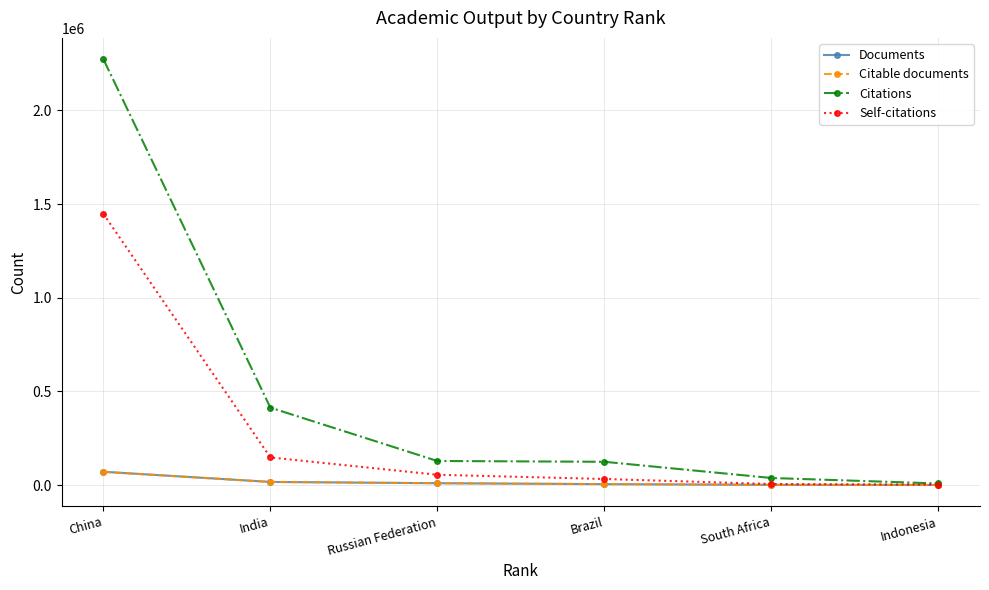

How many lines are shown in the chart?

4